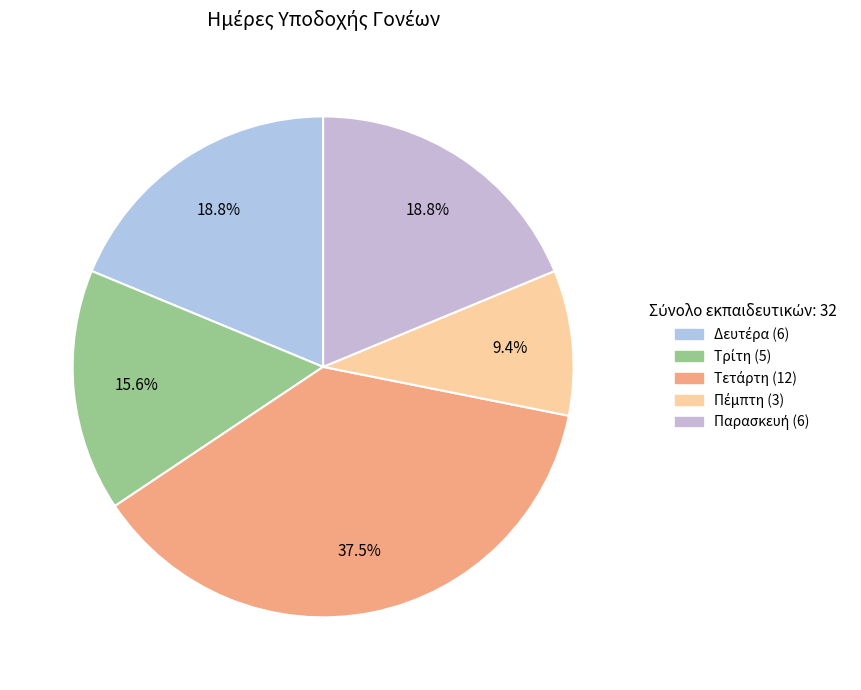

How much of the chart is everything except Τετάρτη?

62.5%